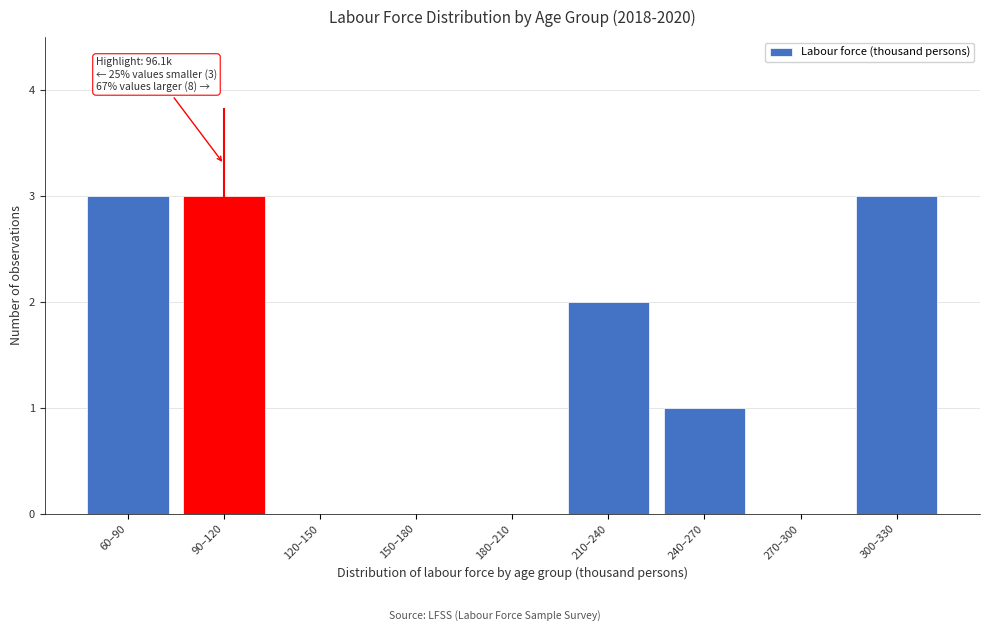

Reading right to left, what are all the values shown in this chart?

300–330=3	270–300=0	240–270=1	210–240=2	180–210=0	150–180=0	120–150=0	90–120=3	60–90=3